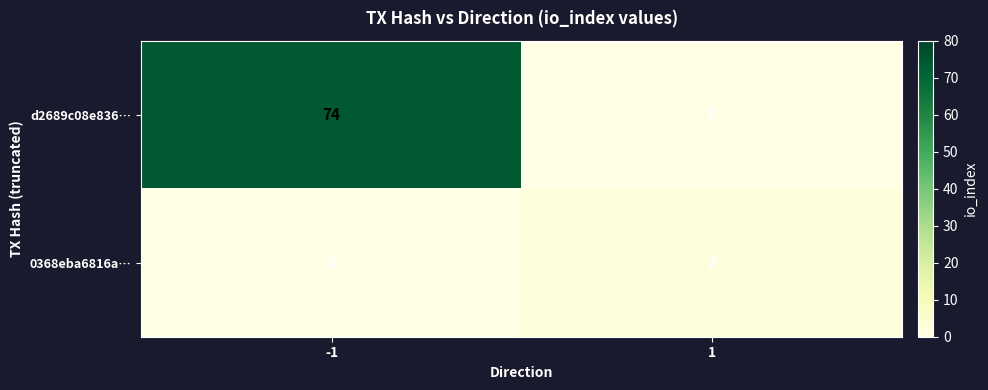

Reading left to right, transcribe all the data shown in this chart.

d2689c08e836…: -1=74	1=0
0368eba6816a…: -1=0	1=2